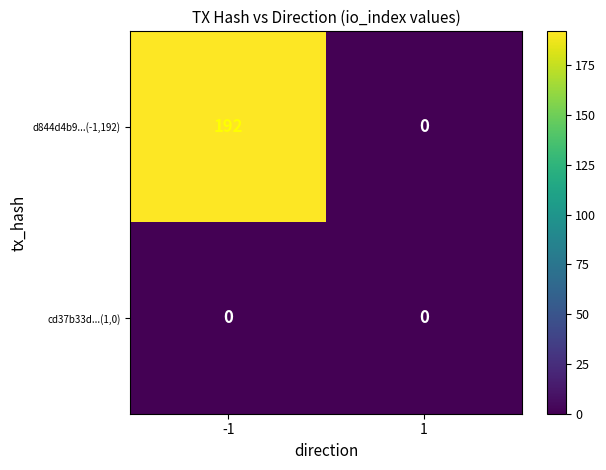

Reading right to left, what are all the values shown in this chart?

d844d4b9...(-1,192): 0	192
cd37b33d...(1,0): 0	0